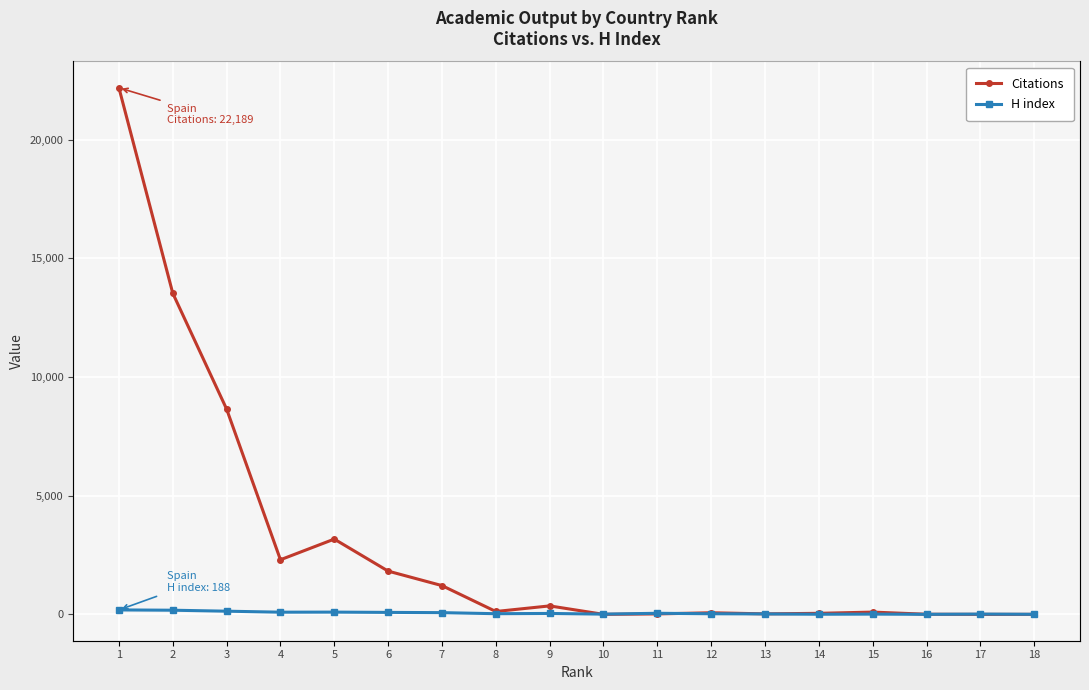

Rank the series by their average value, from highest to lowest.

Citations, H index